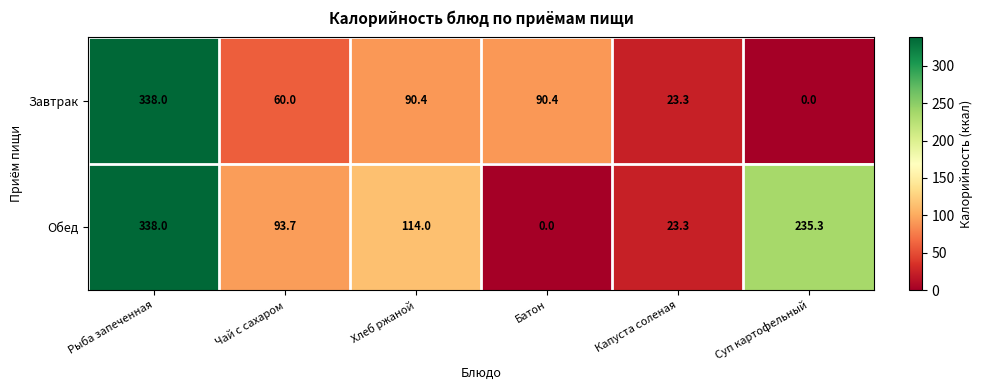

Between Хлеб ржаной and Батон, which series saw the biggest shift?

Обед